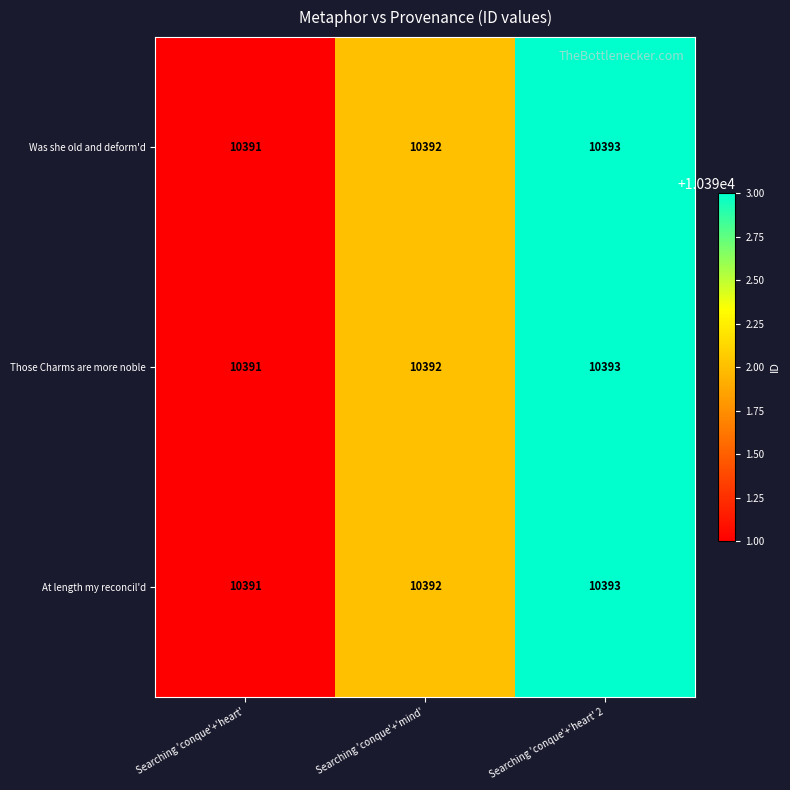

Reading right to left, transcribe all the data shown in this chart.

Was she old and deform'd: Searching 'conque'+'heart' 2=10393	Searching 'conque'+'mind'=10392	Searching 'conque'+'heart'=10391
Those Charms are more noble: Searching 'conque'+'heart' 2=10393	Searching 'conque'+'mind'=10392	Searching 'conque'+'heart'=10391
At length my reconcil'd: Searching 'conque'+'heart' 2=10393	Searching 'conque'+'mind'=10392	Searching 'conque'+'heart'=10391